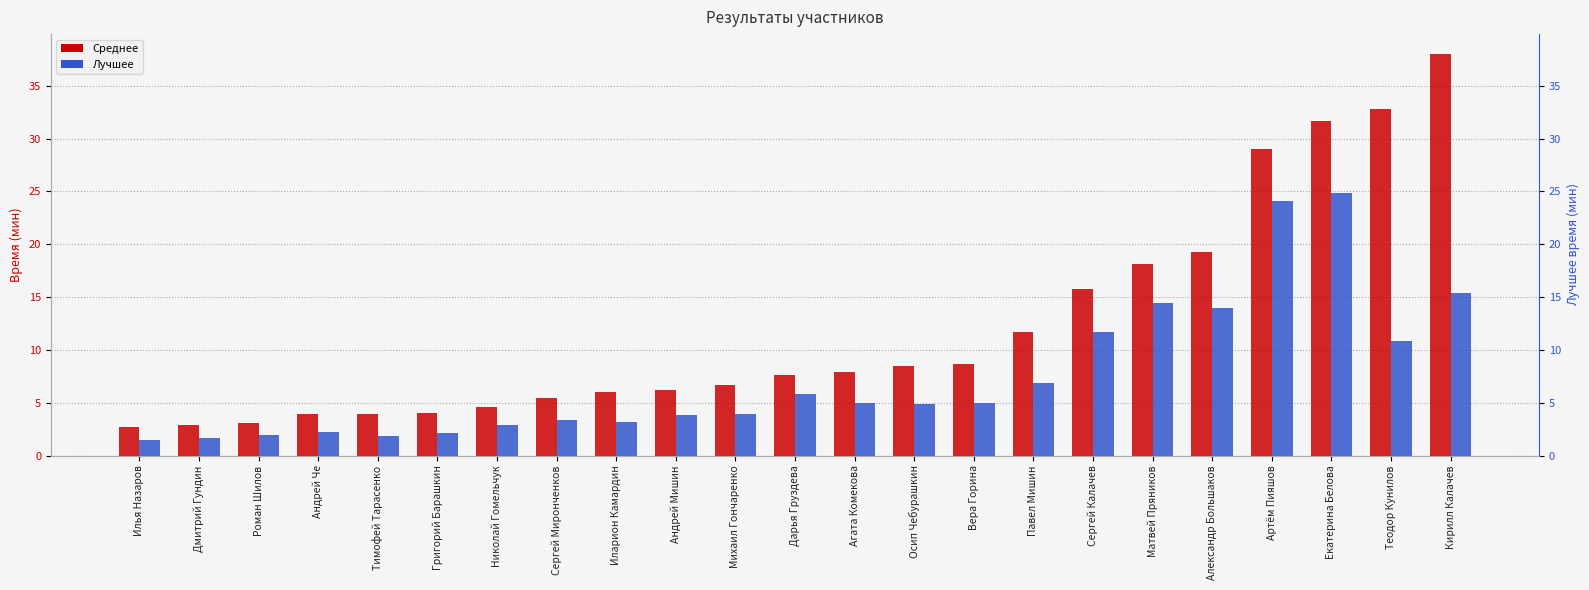

What is the label of the 2nd bar from the left?

Дмитрий Гундин